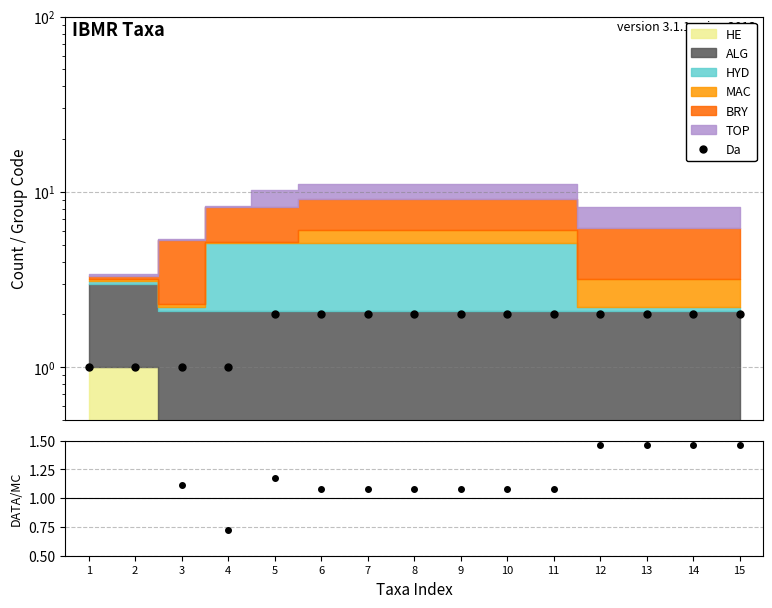

What is the average value of the Da series?

1.7